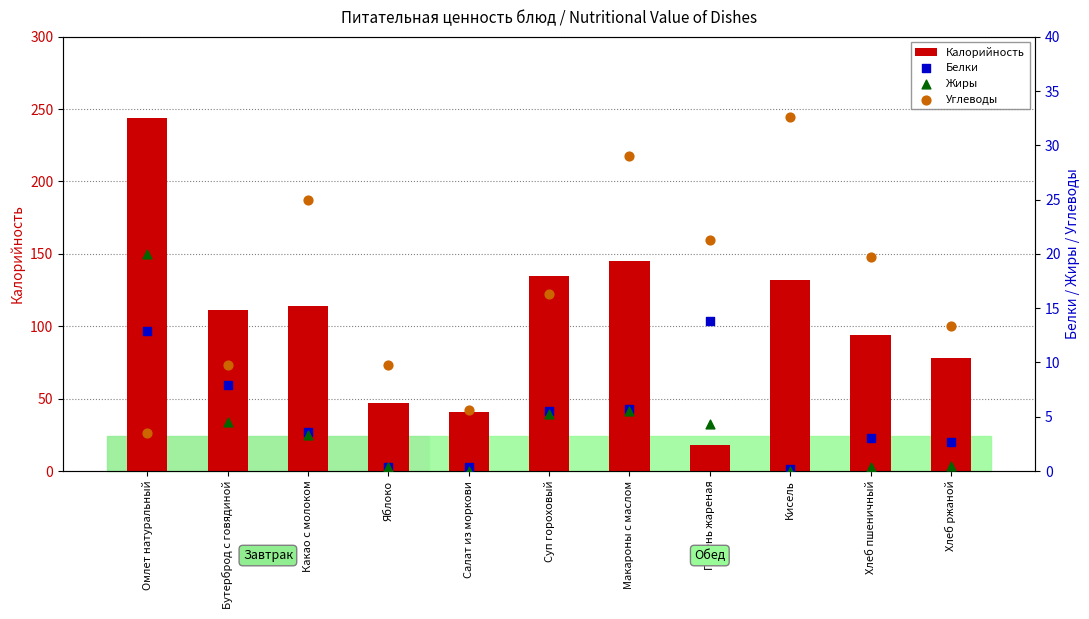

At how many categories does at least one series exceed 110?

6